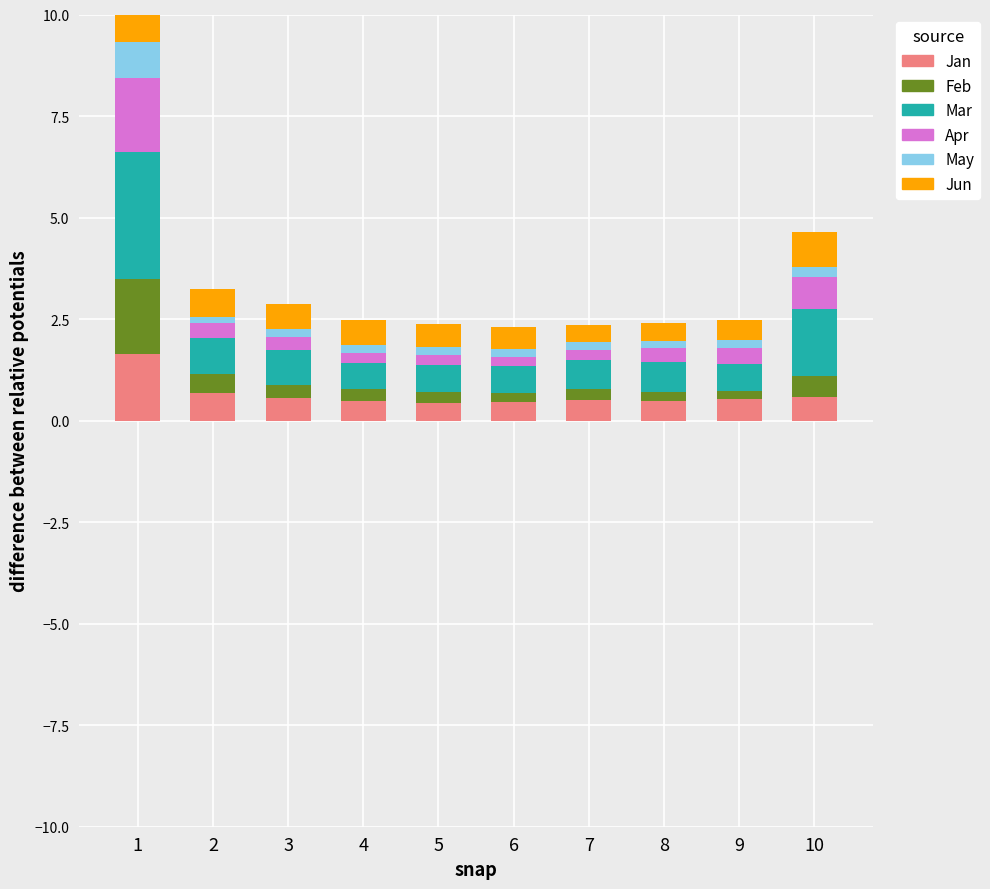

Where is Jan nearest to the value 1?

2